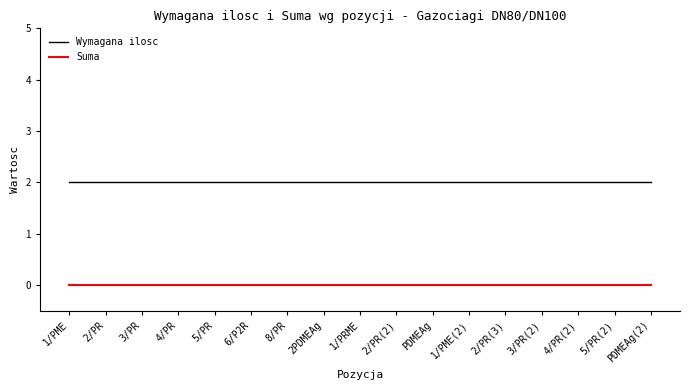

What is the spread (max minus min) of values at 8/PR?

2